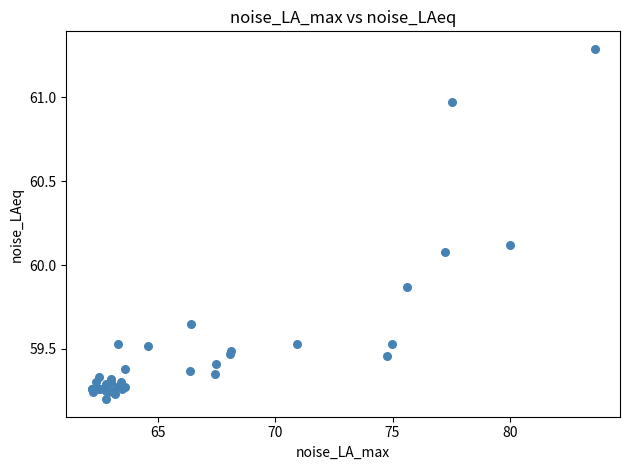

What Y value in the scatter plot is closest to 60?

60.1